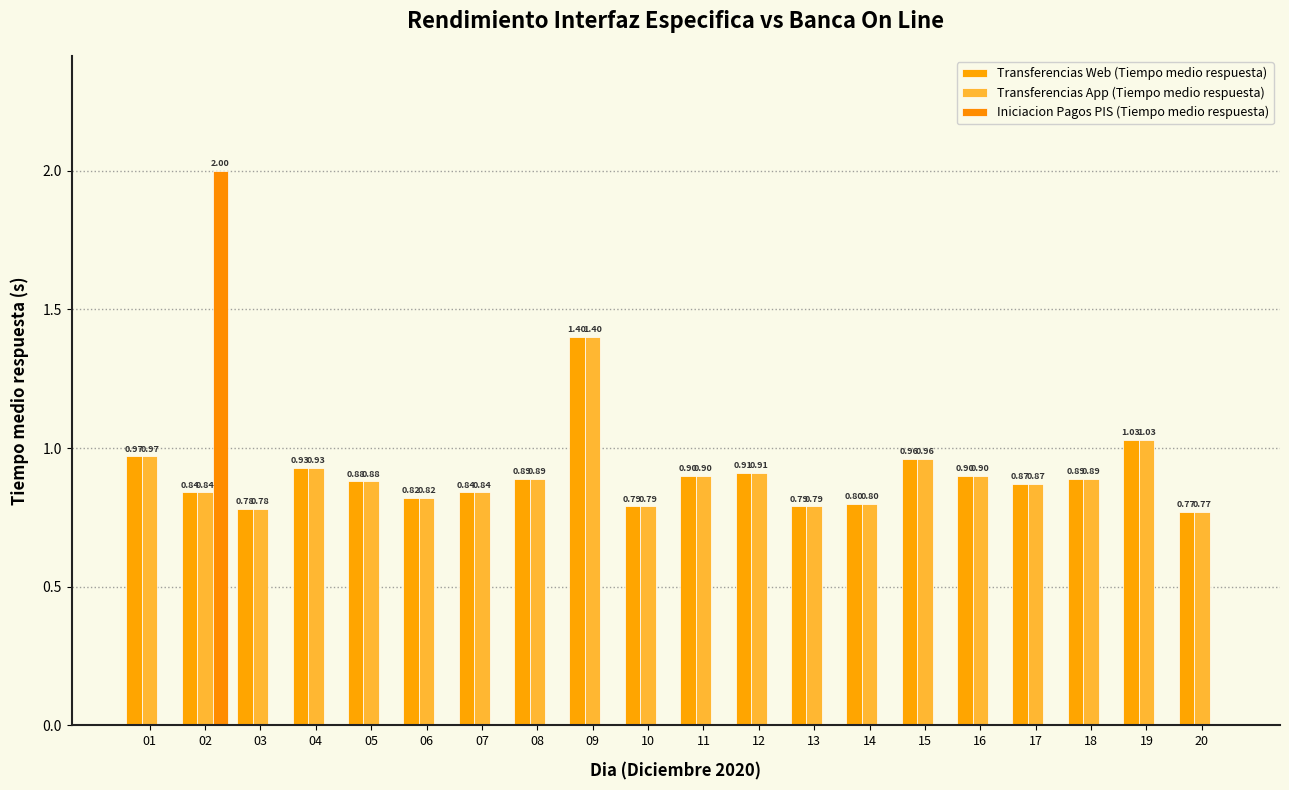

True or false: Transferencias App (Tiempo medio respuesta) has a value of 1.1 at 10.

False